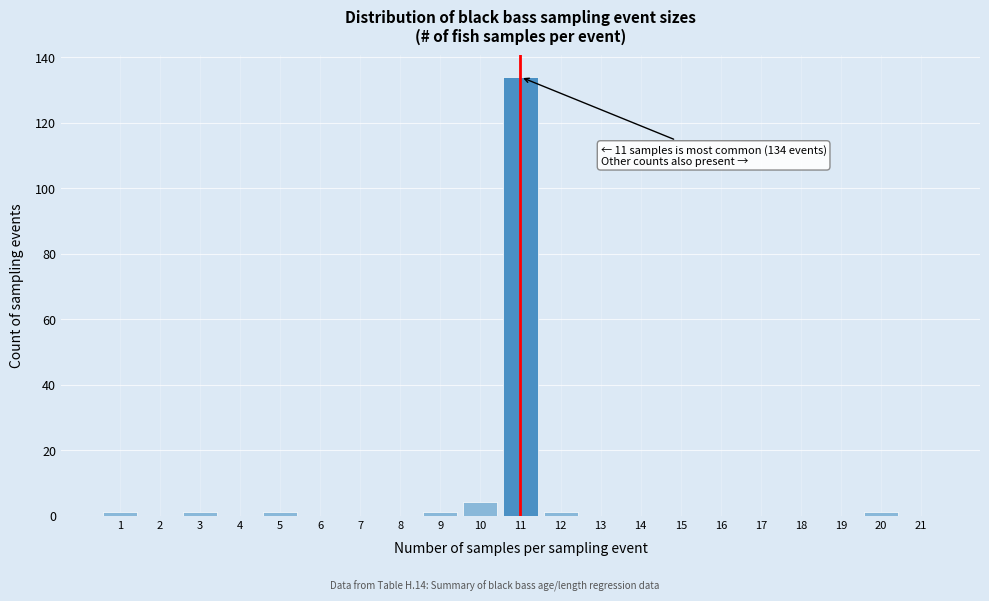

Which range on the x-axis has the tallest bar?

10.5 to 11.5